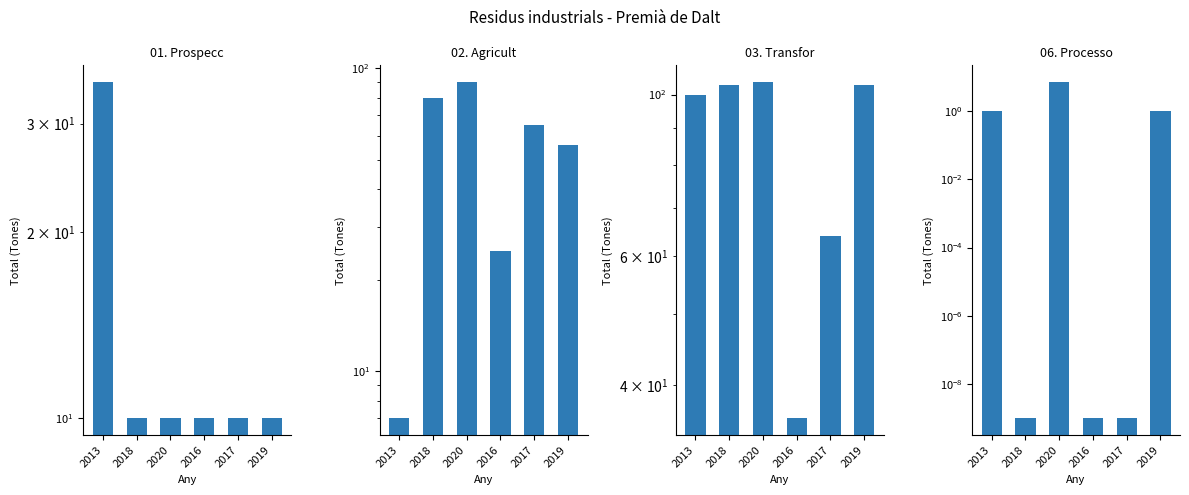

At how many categories does at least one series exceed 49?

5